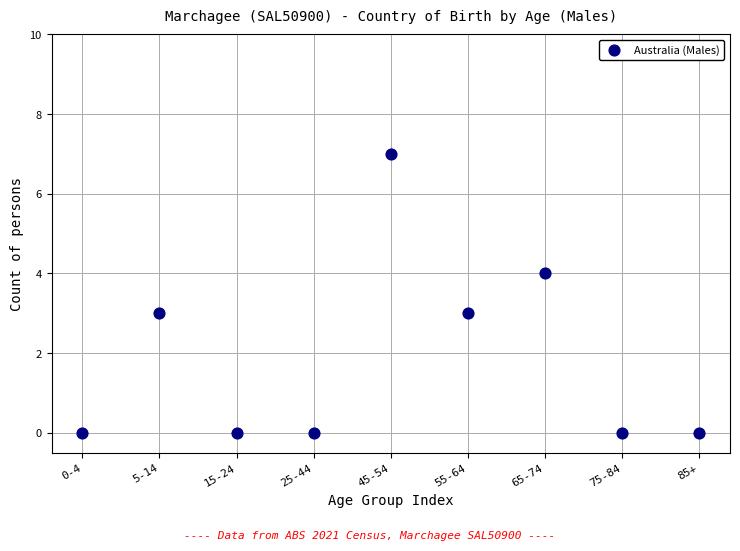

What is the range of Y values (max minus min)?

7